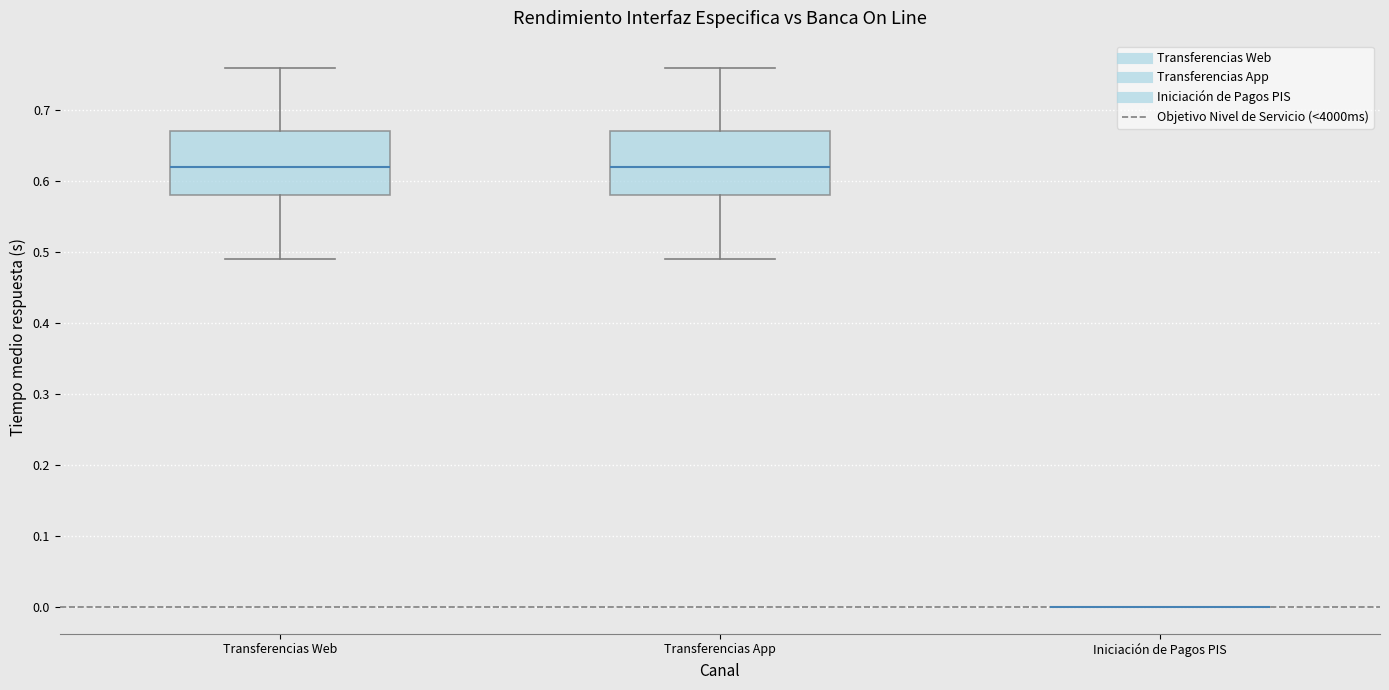

Reading left to right, transcribe this box plot: for each box, give where its median line is, the range the box spans, and where its two whiskers end, as read against the y-axis. The values are not printed on the chart, so give them approximately, as read against the axis.

Transferencias Web: median 0.62, box 0.58 to 0.67, whiskers 0.49 to 0.76
Transferencias App: median 0.62, box 0.58 to 0.67, whiskers 0.49 to 0.76
Iniciación de Pagos PIS: box collapsed to a line at 0.00, whiskers 0.00 to 0.00